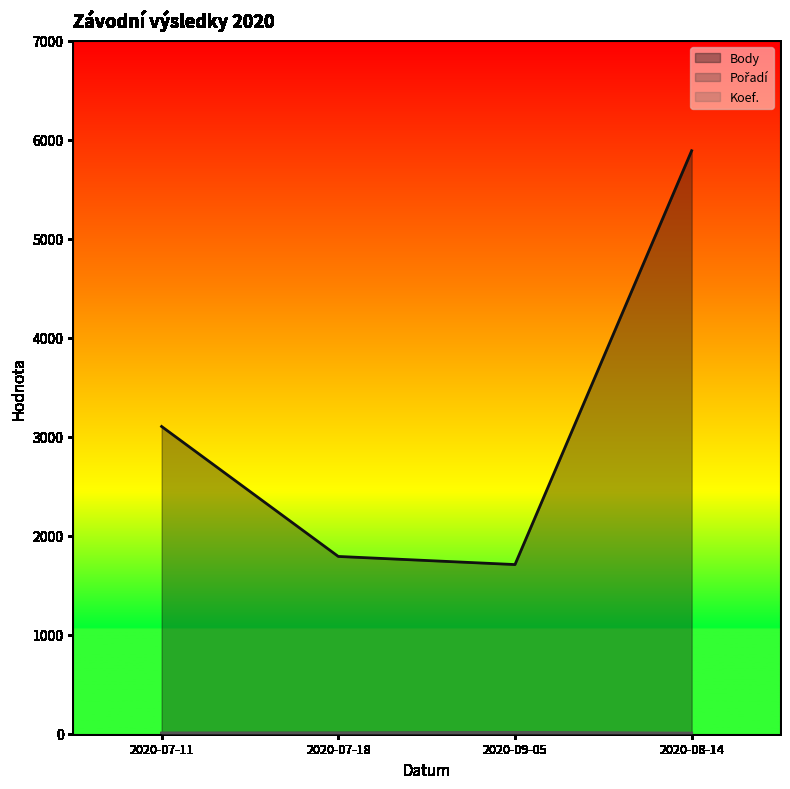

Which category has the highest value across all series?

2020-08-14